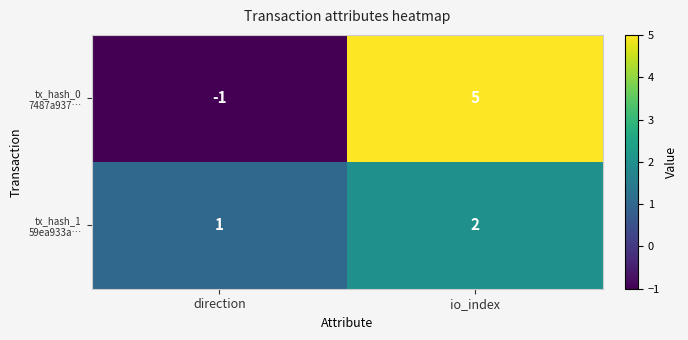

At which category is the sum across all series the highest?

io_index